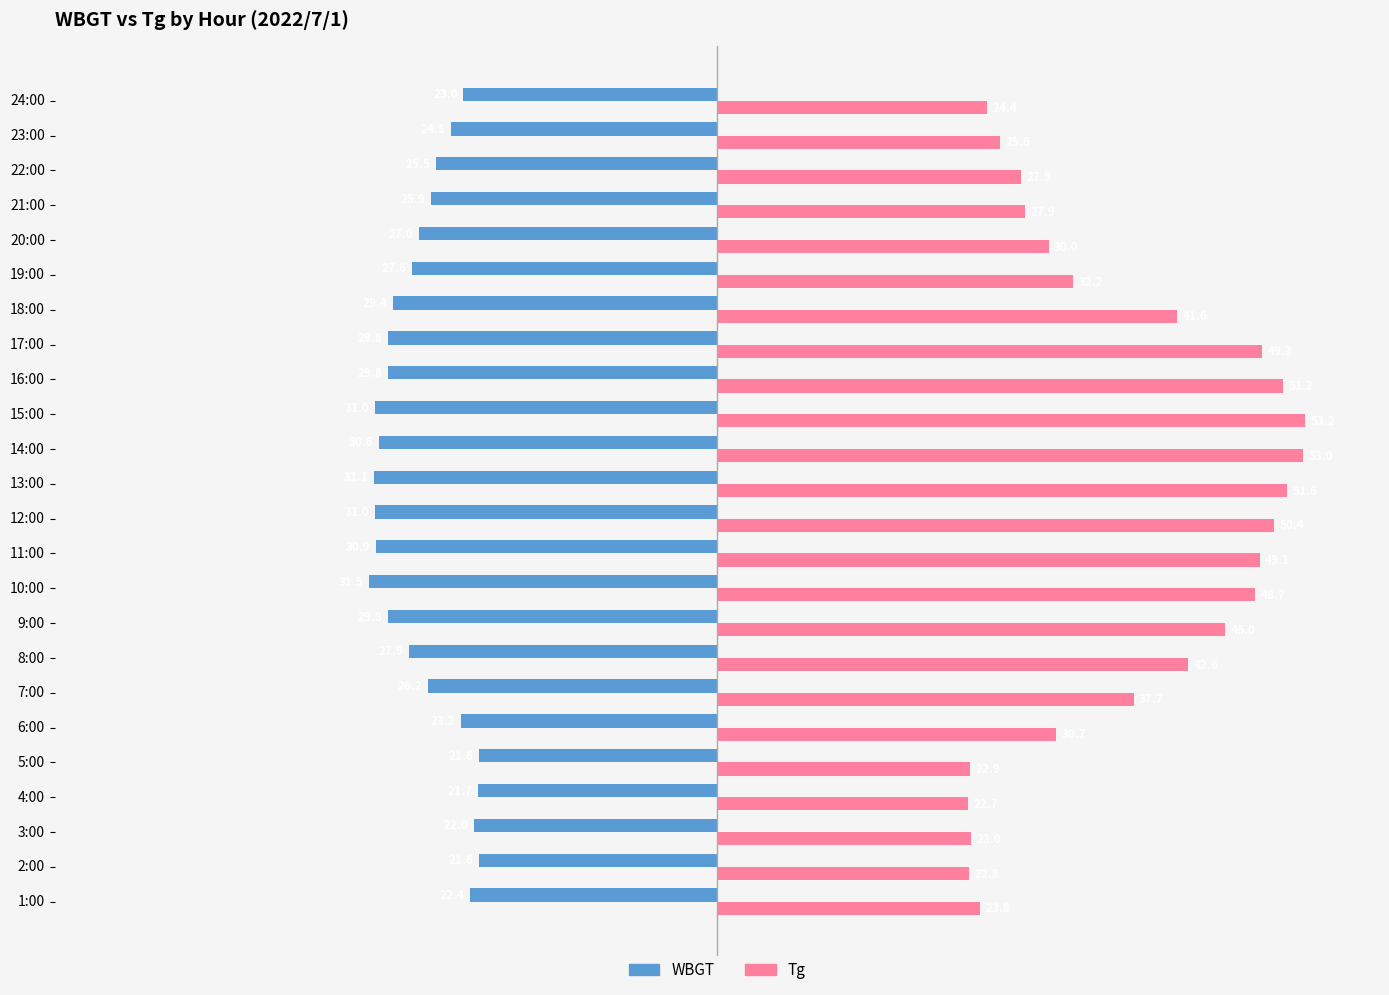

List the series in order of their overall mean, lowest first.

WBGT, Tg